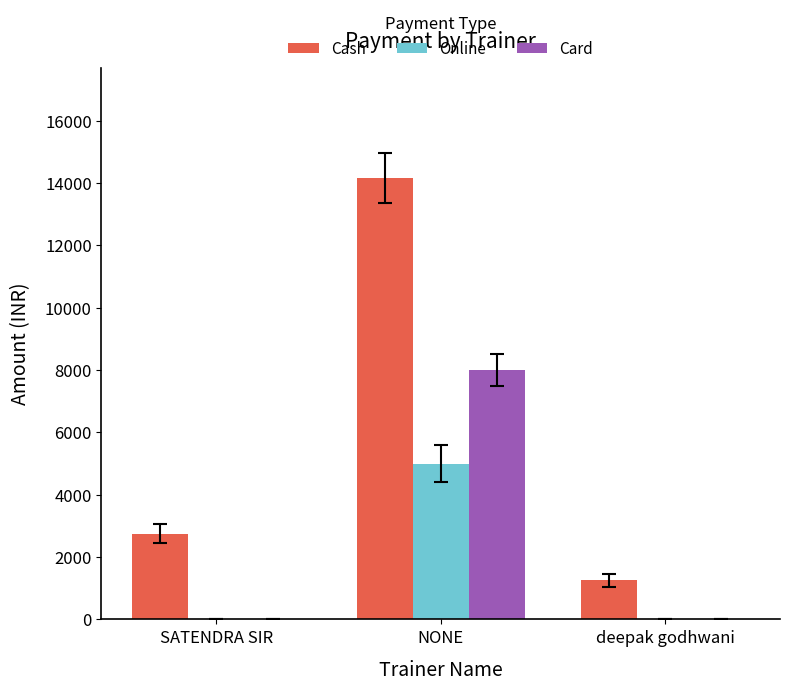

What is the maximum value for Online?

5000